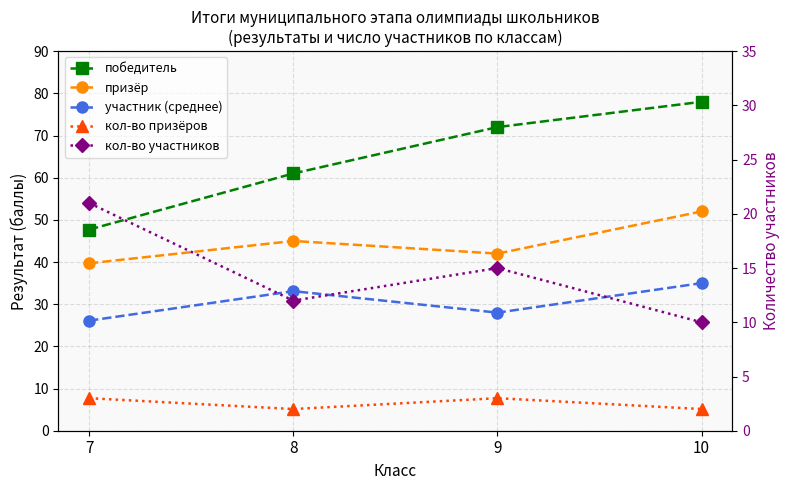

At which category is the sum across all series the highest?

10